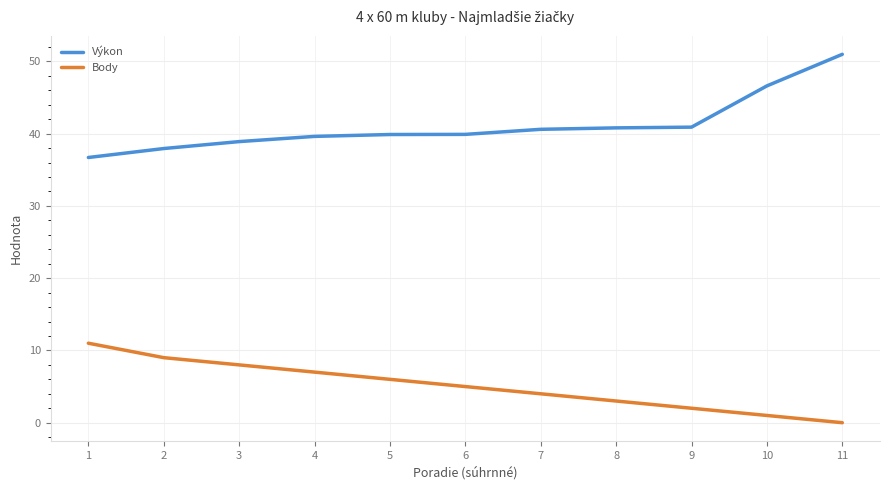

True or false: Body and Výkon intersect in this chart.

False